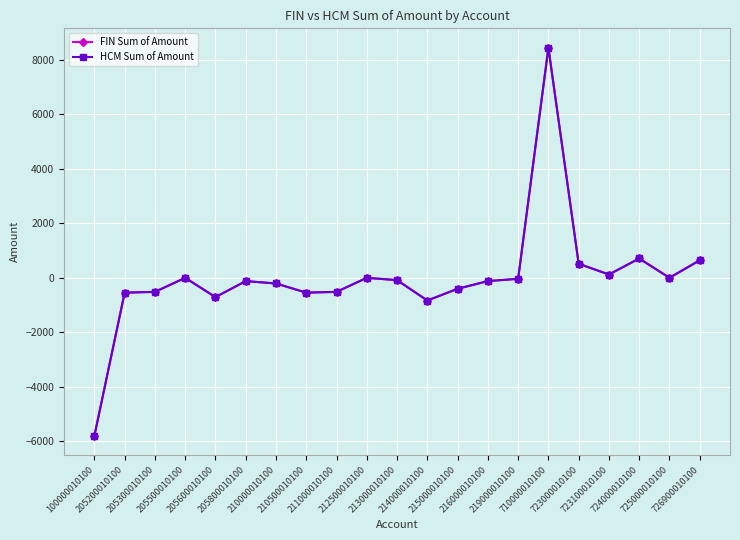

Does the chart have visible grid lines?

Yes